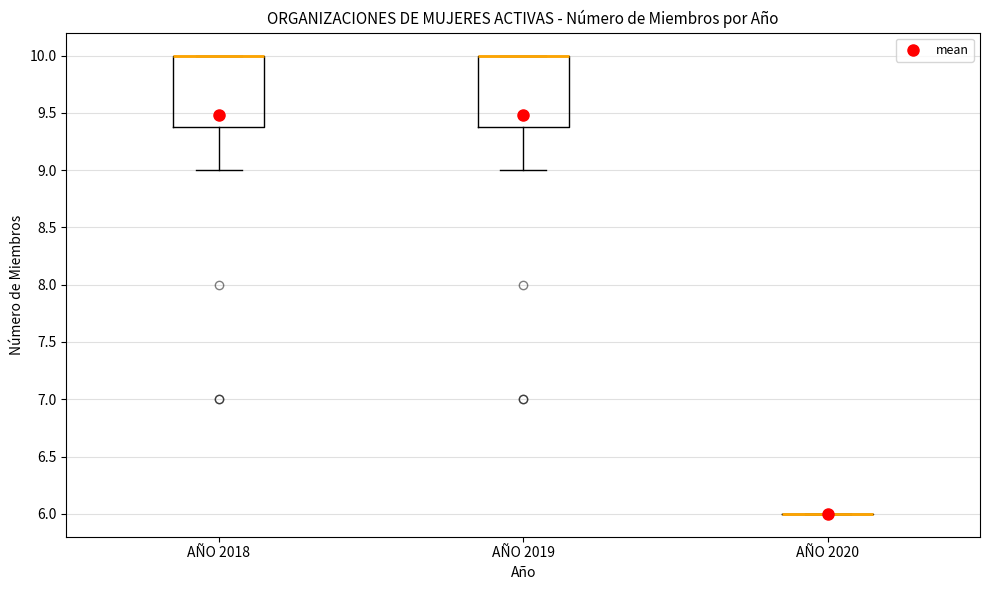

Reading left to right, read every box against the y-axis: the position of its median line, the range the box covers, and the ends of its whiskers. The values are not printed on the chart, so give them approximately, as read against the axis.

AÑO 2018: median 10.0 (drawn on the box's upper edge), box 9.4 to 10.0, whiskers 9.0 to 10.0
AÑO 2019: median 10.0 (drawn on the box's upper edge), box 9.4 to 10.0, whiskers 9.0 to 10.0
AÑO 2020: box collapsed to a line at 6.0, whiskers 6.0 to 6.0